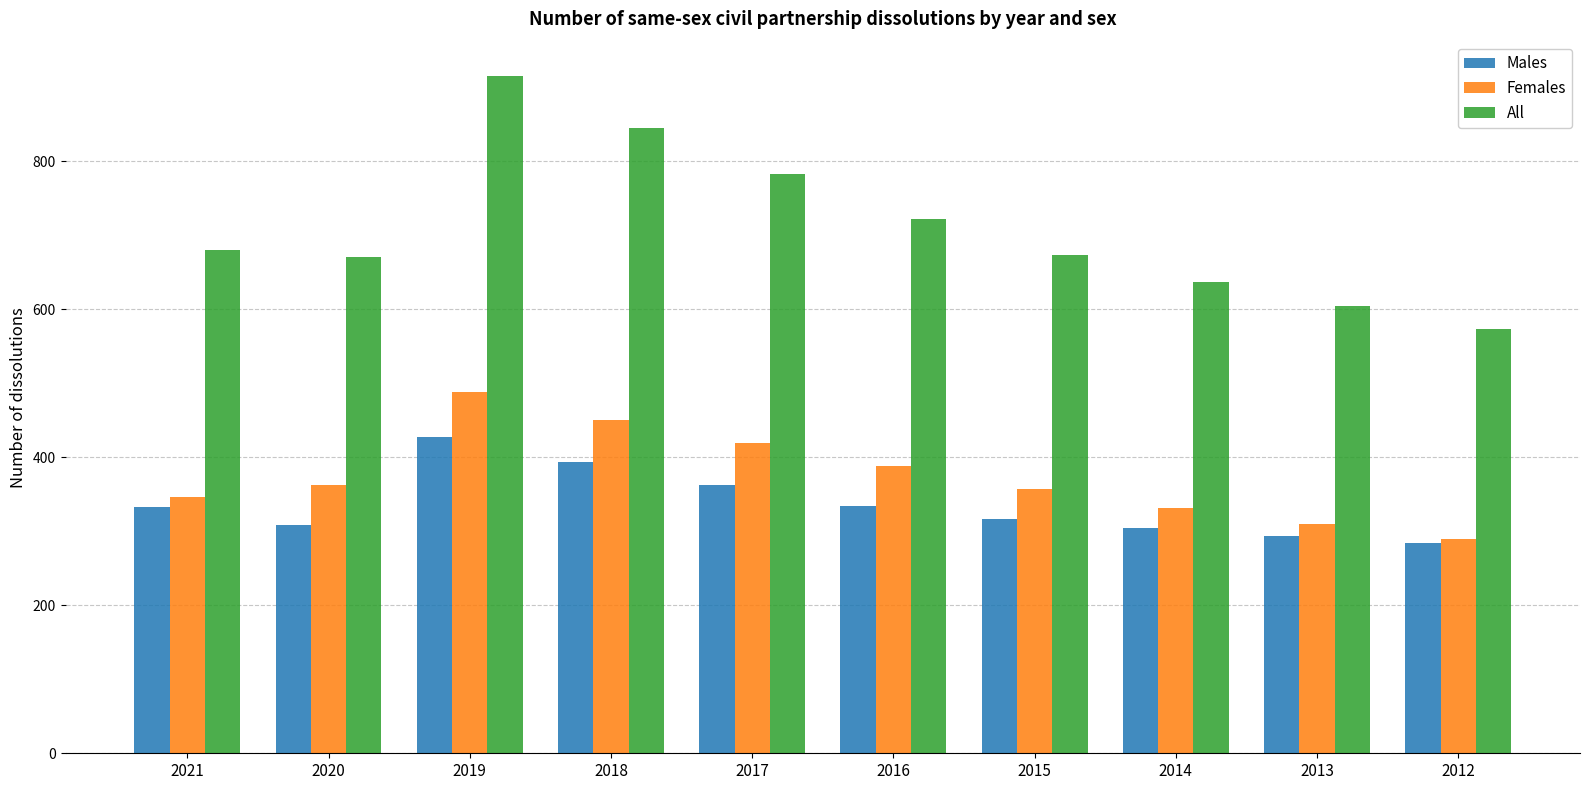

The value of Females at 2016 is 586. True or false?

False